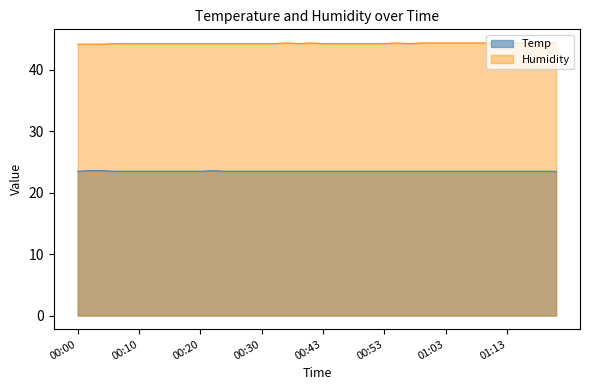

What are all the series names shown in the legend?

Temp, Humidity